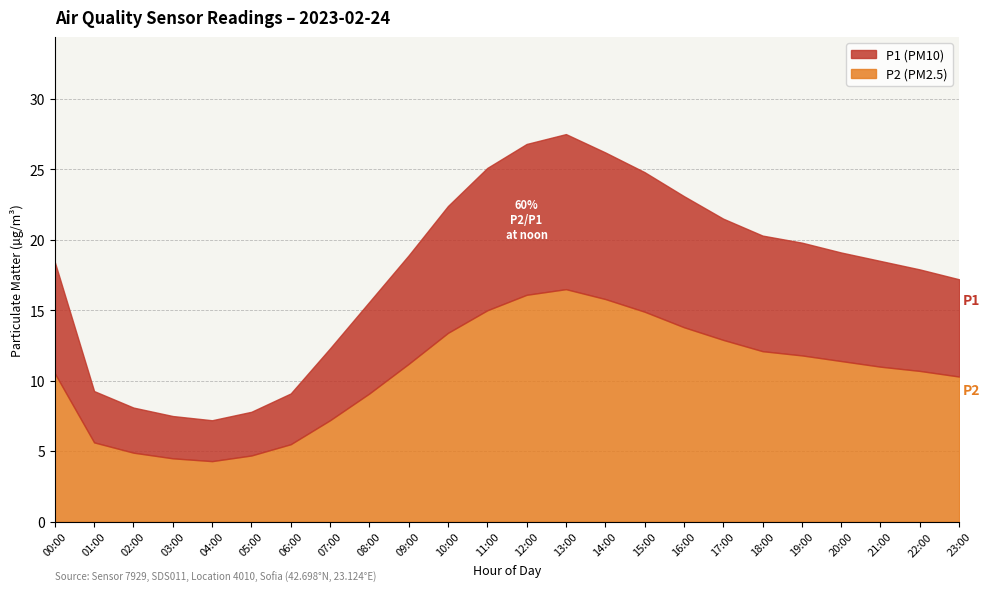

Rank the categories by P2 value from highest to lowest.

13:00, 12:00, 14:00, 11:00, 15:00, 16:00, 10:00, 17:00, 18:00, 19:00, 20:00, 09:00, 21:00, 22:00, 00:00, 23:00, 08:00, 07:00, 01:00, 06:00, 02:00, 05:00, 03:00, 04:00